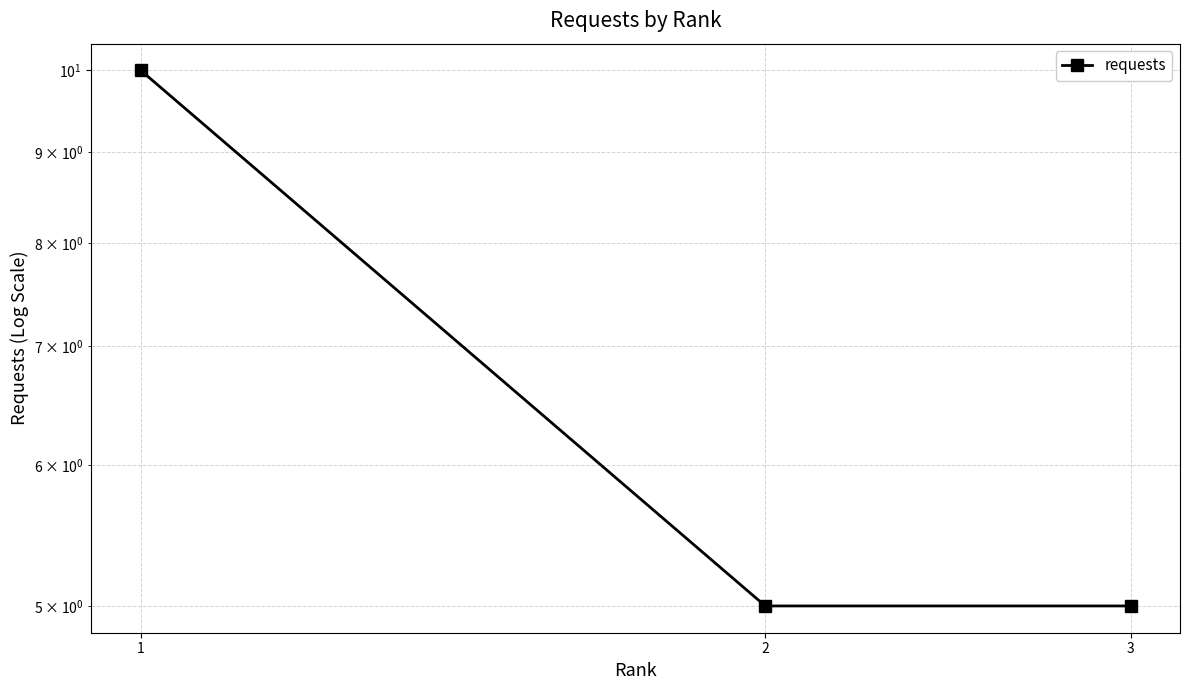

How many lines are shown in the chart?

1